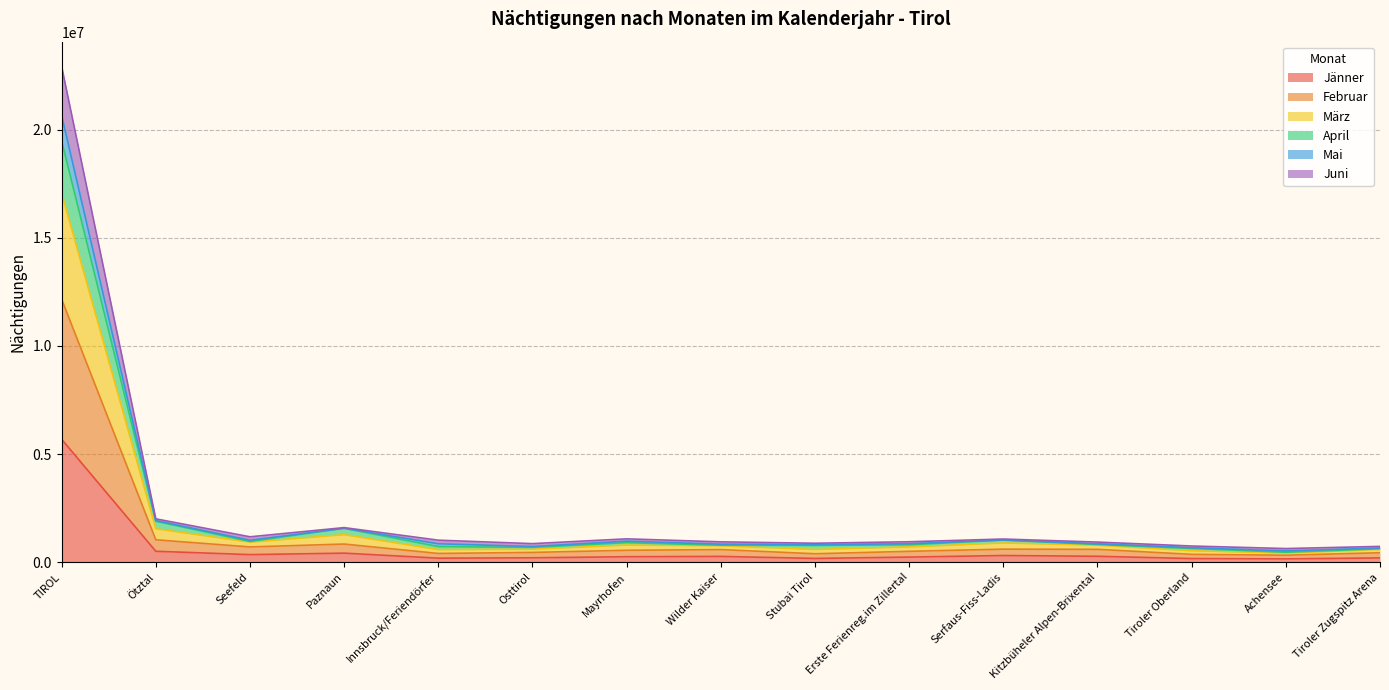

Count the number of data series in this chart.

6